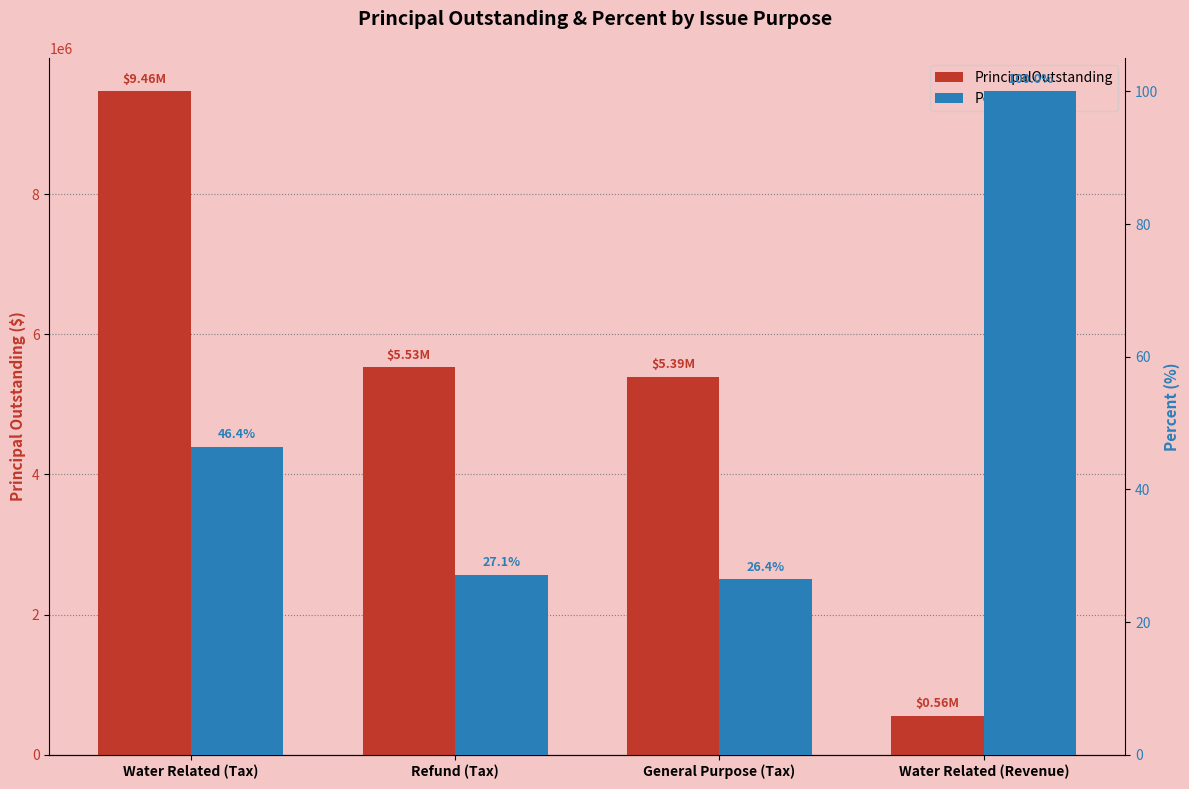

Is it true that PrincipalOutstanding equals 9465000.0 at Water Related (Tax)?

True